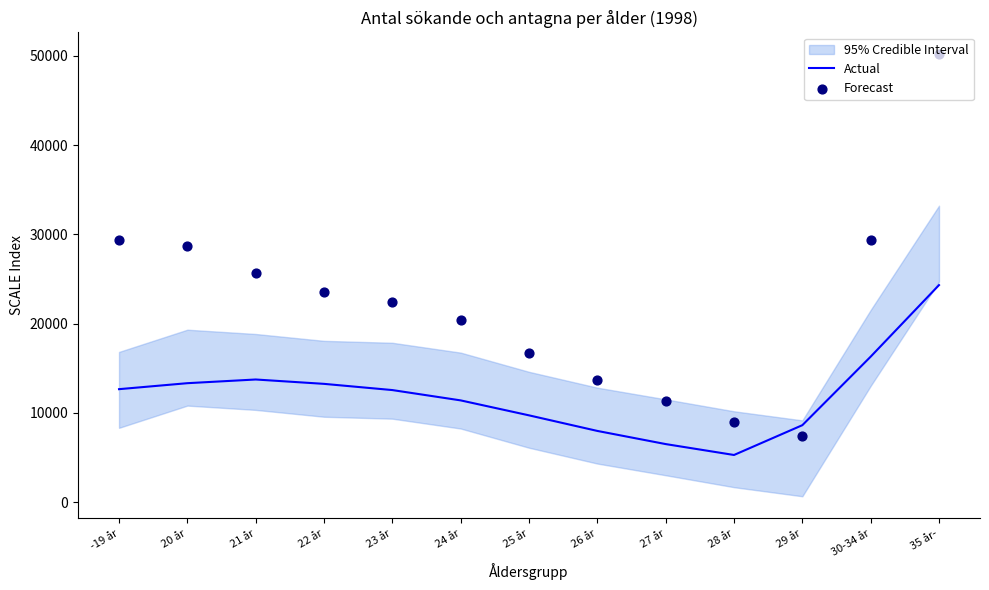

Which series reaches the maximum Y coordinate?

Forecast